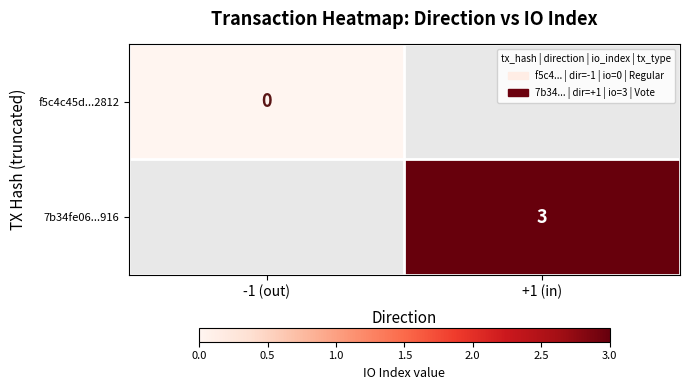

The value of 7b34fe06...916 at +1 (in) is 3. True or false?

True